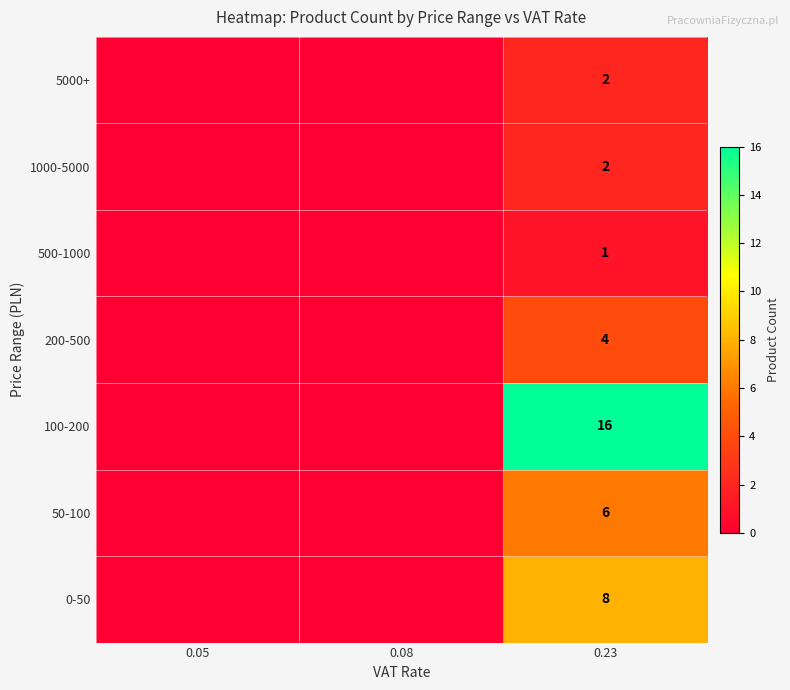

What is the spread (max minus min) of values at 0.23?

15